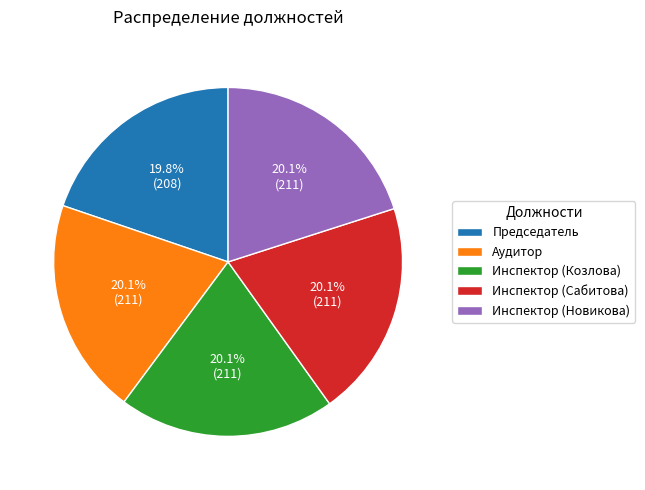

Do Председатель and Аудитор together represent more than half of the pie?

No